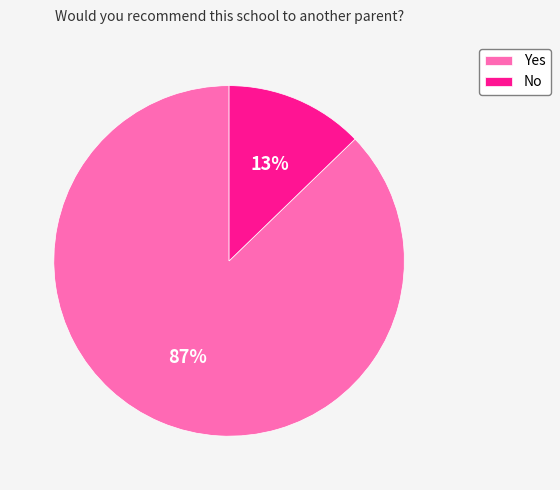

What percentage is the Yes slice, to the nearest percent?

87%